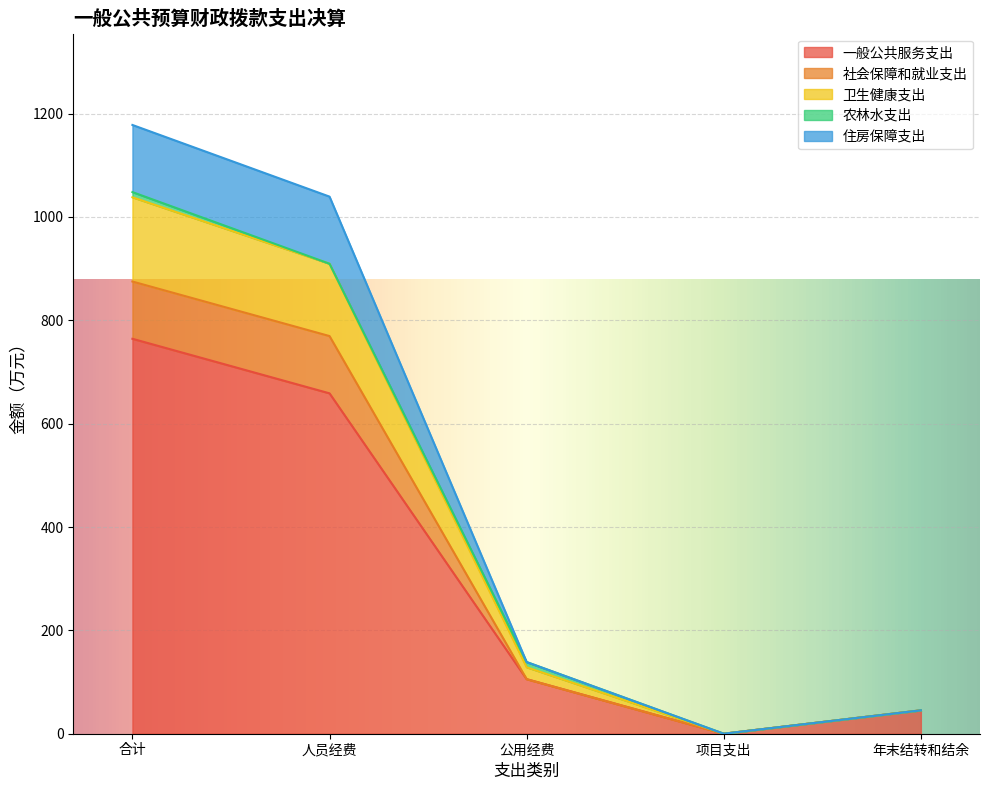

The 一般公共服务支出 series shows 658.7 at 人员经费. True or false?

True